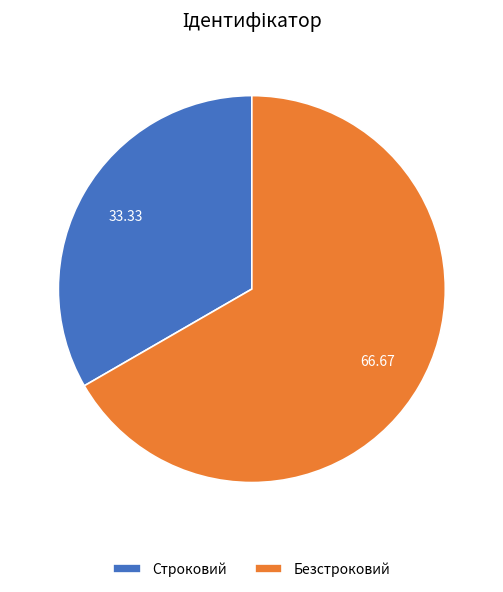

How many segments does this pie chart have?

2